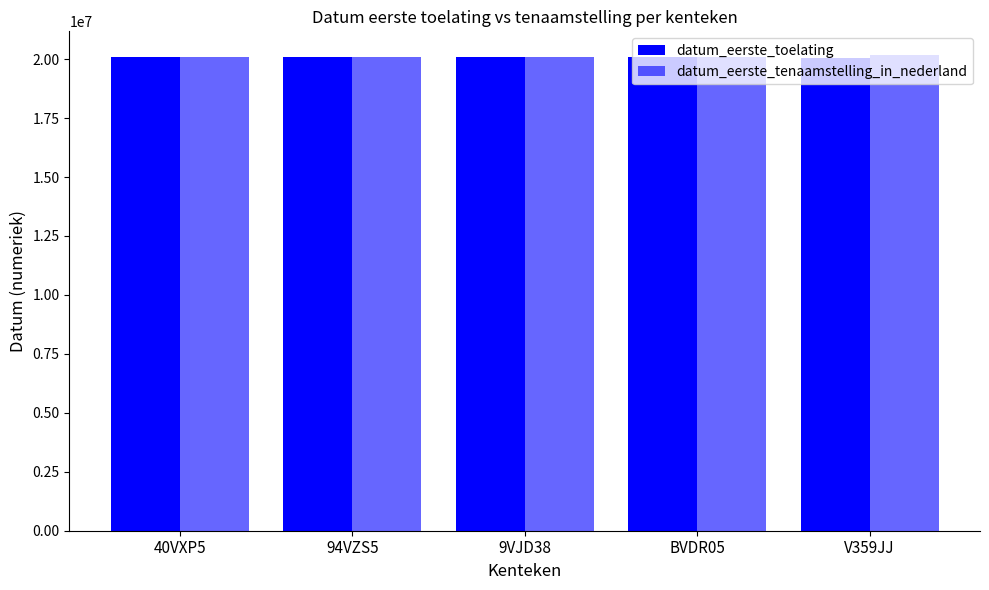

How many distinct data groups are displayed?

2